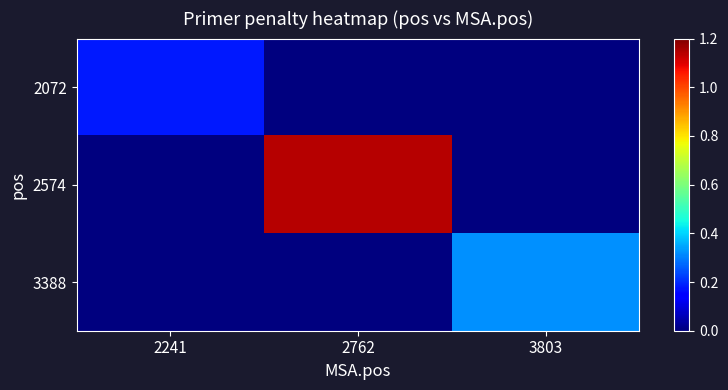

What is the greatest value displayed?

1.1